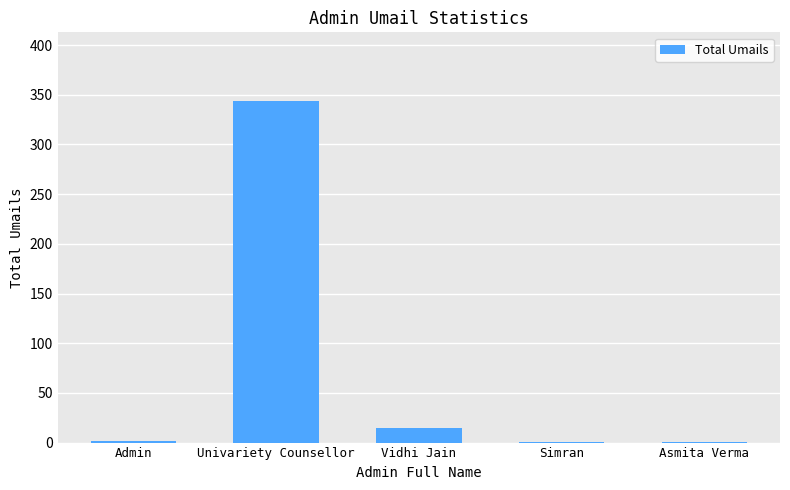

Approximately how many times larger is the value at Univariety Counsellor compared to Simran?

344.0